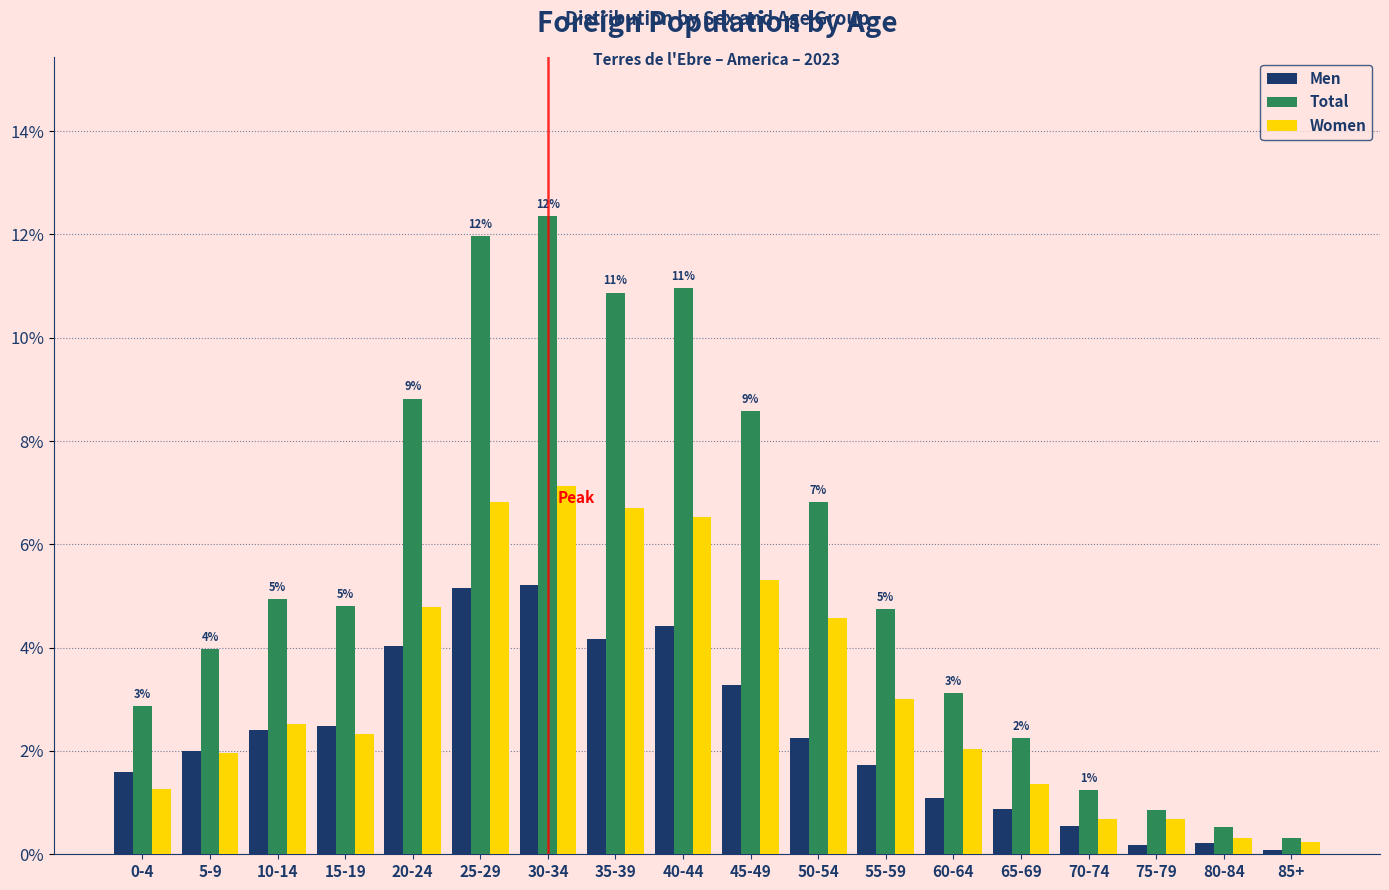

Rank the series at 30-34 from highest to lowest value.

Total, Women, Men